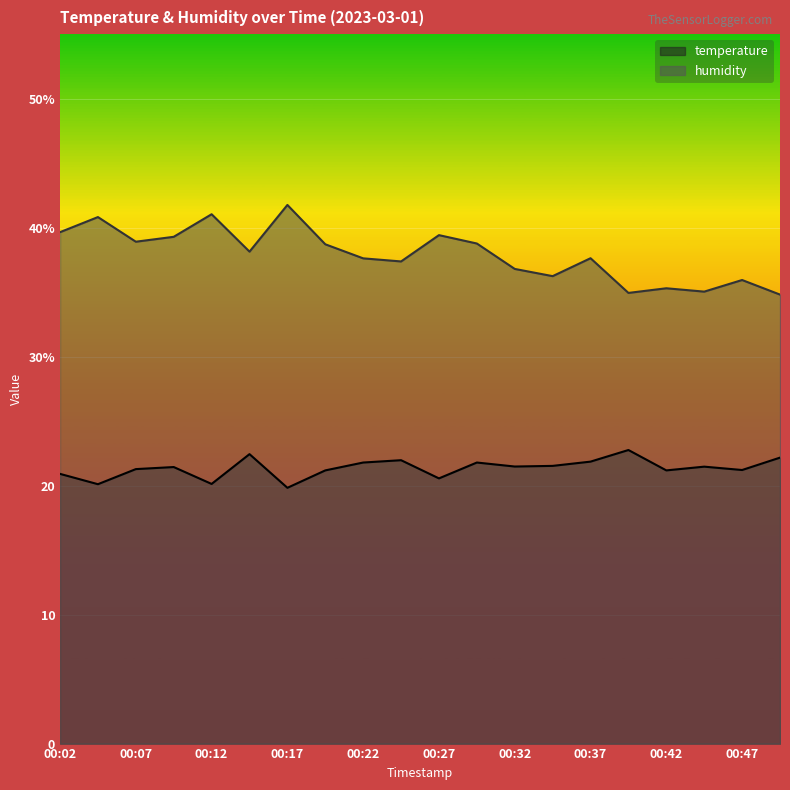

What are all the series names shown in the legend?

temperature, humidity